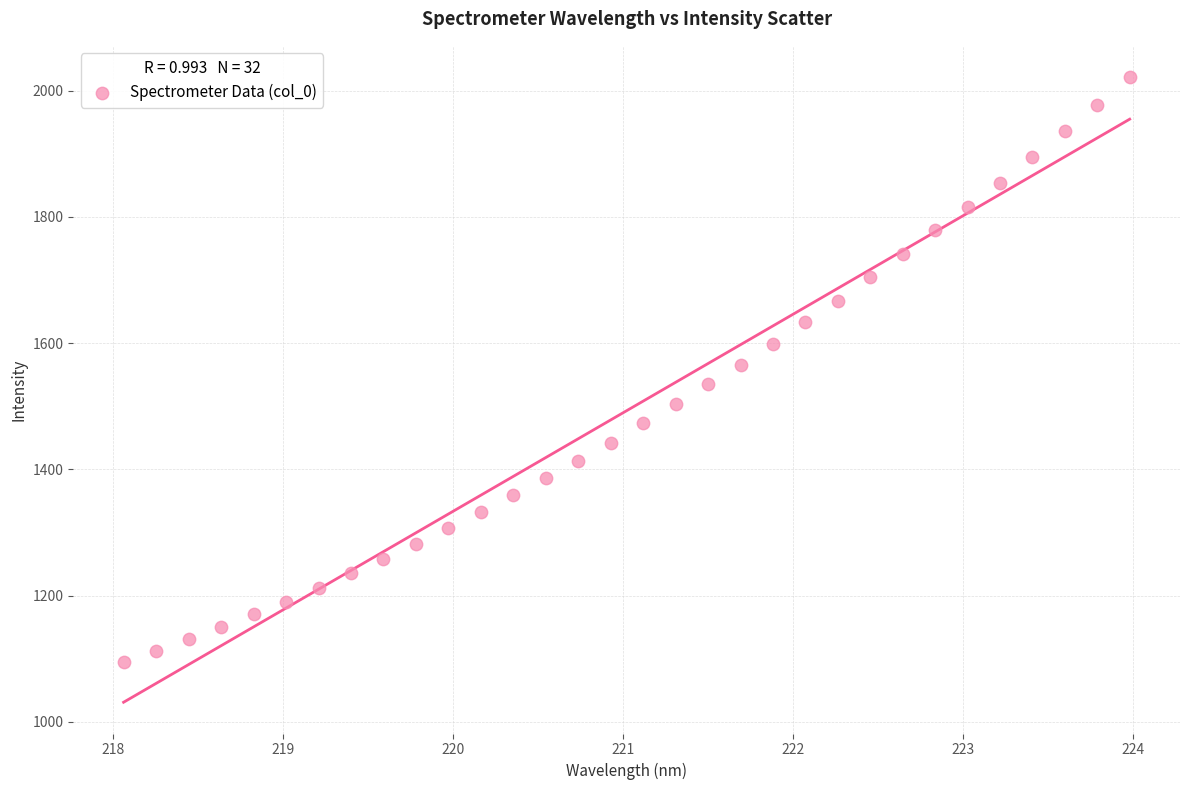

What is the range of Y values (max minus min)?

927.2